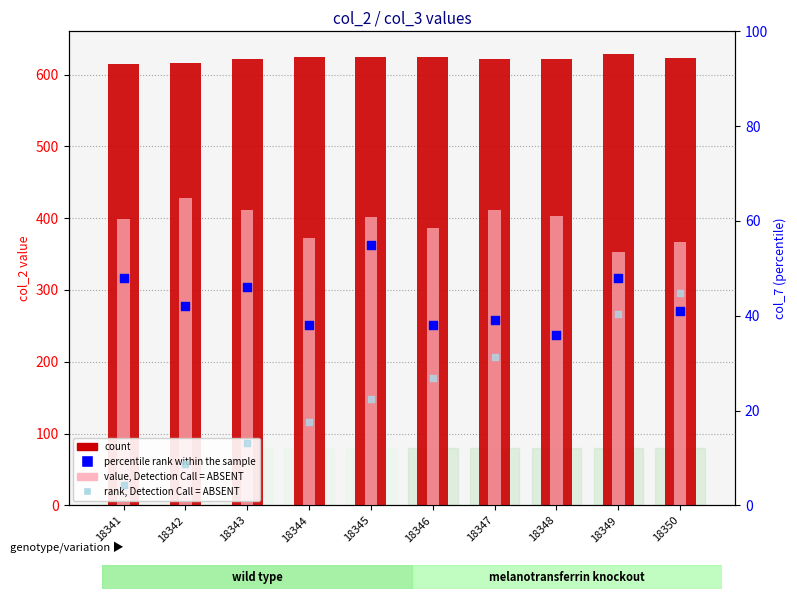

Is the value of count at 18346 greater than the value of value, Detection Call = ABSENT at 18341?

Yes